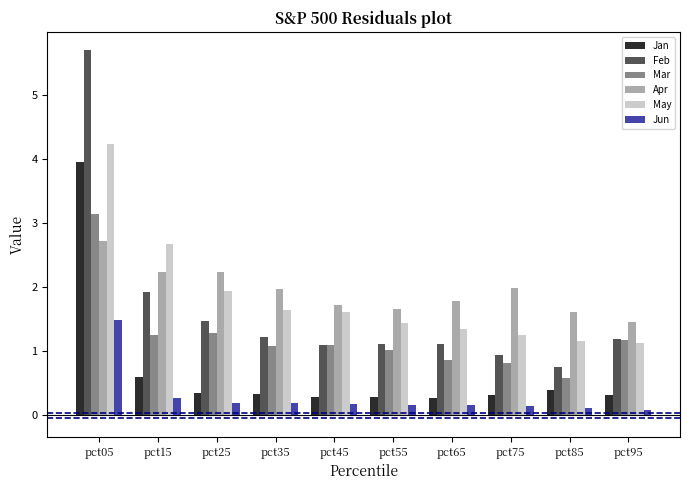

List the series in order of their peak value, highest first.

Feb, May, Jan, Mar, Apr, Jun